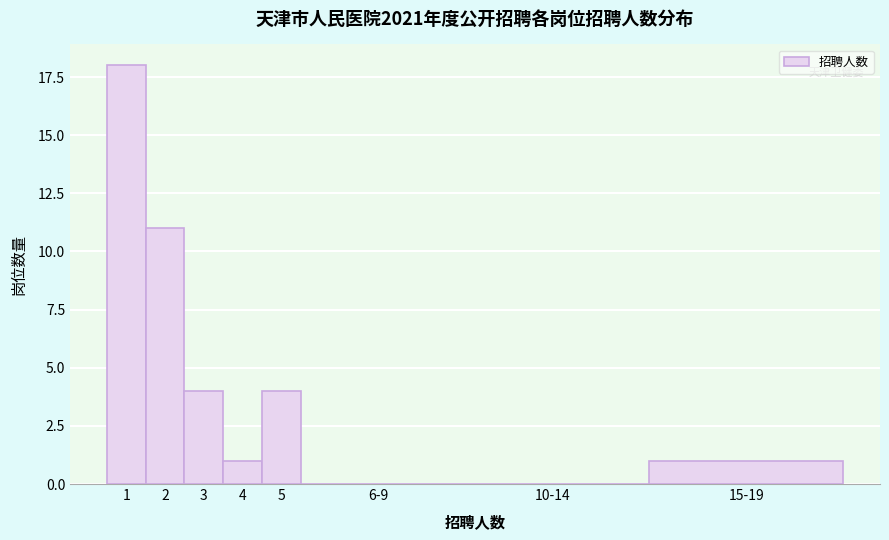

Reading left to right, list all the values displayed in this chart.

1=18	2=11	3=4	4=1	5=4	6-9=0	10-14=0	15-19=1